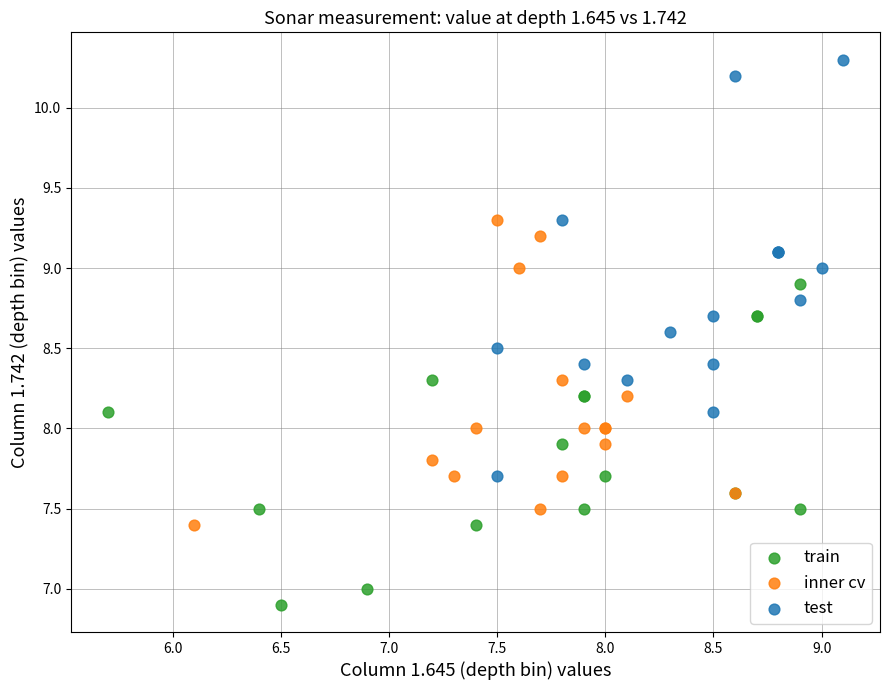

Which series reaches the minimum Y coordinate?

train